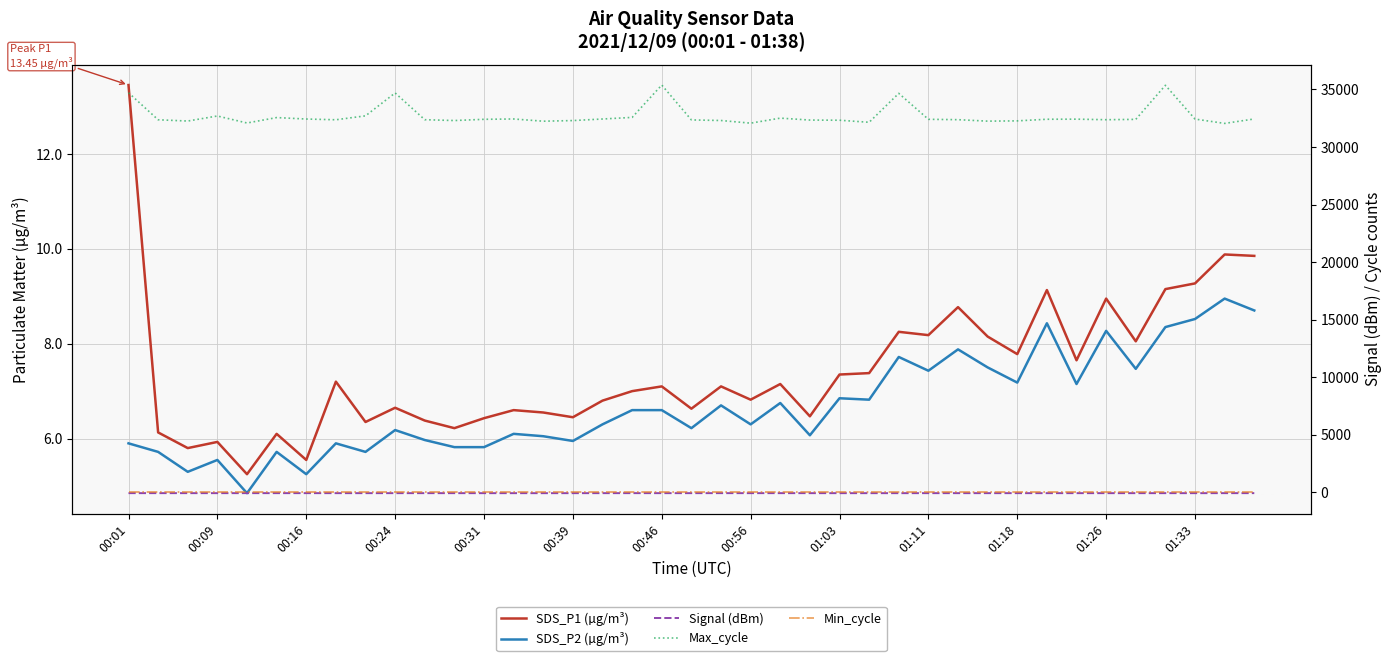

List the series in order of their peak value, highest first.

Max_cycle, Min_cycle, SDS_P1 (µg/m³), SDS_P2 (µg/m³), Signal (dBm)